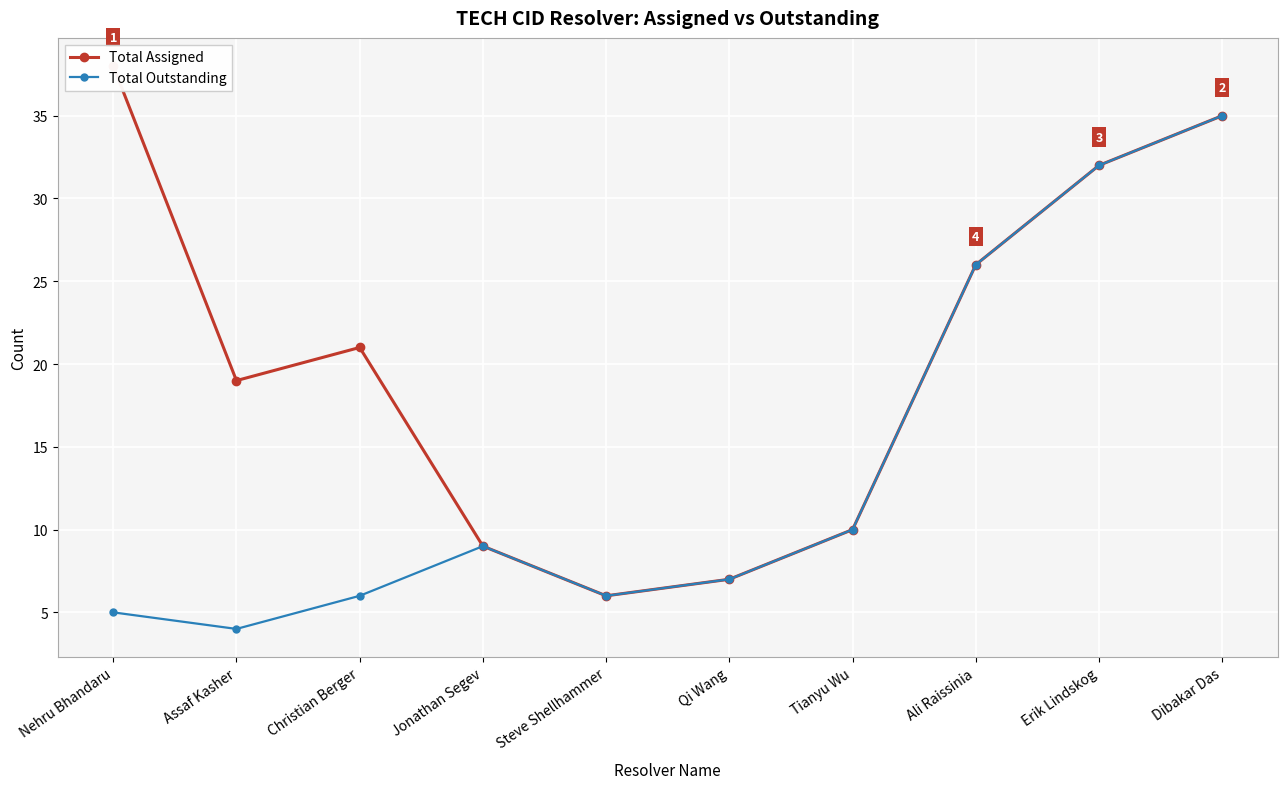

At which label is Total Assigned closest to 22?

Christian Berger